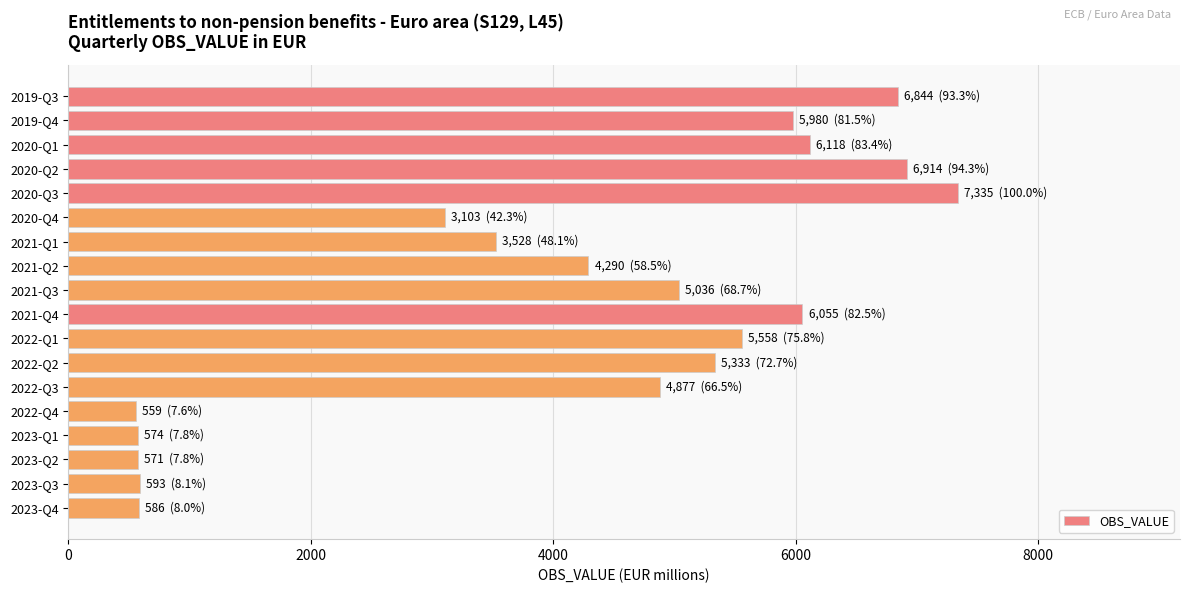

Which has a higher value, 2023-Q3 or 2022-Q2?

2022-Q2